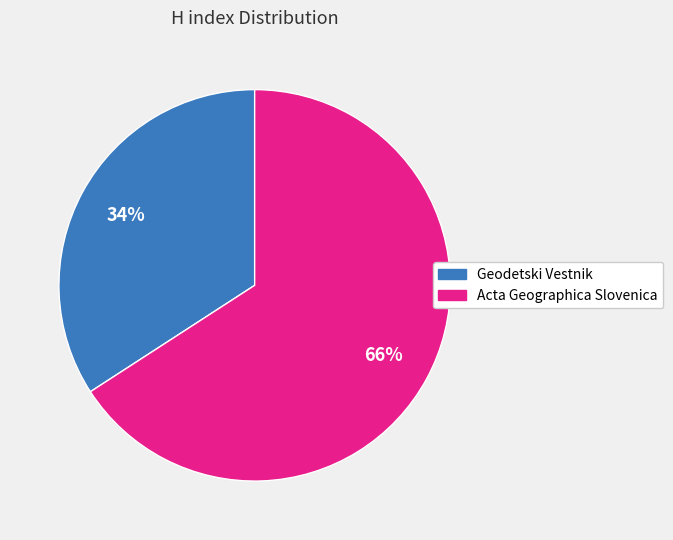

What percentage is the Acta Geographica Slovenica slice, to the nearest percent?

66%